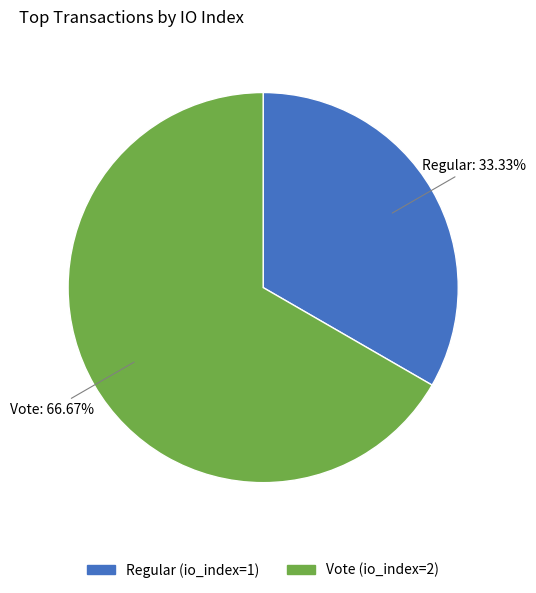

What is the smallest slice in the pie chart?

Regular